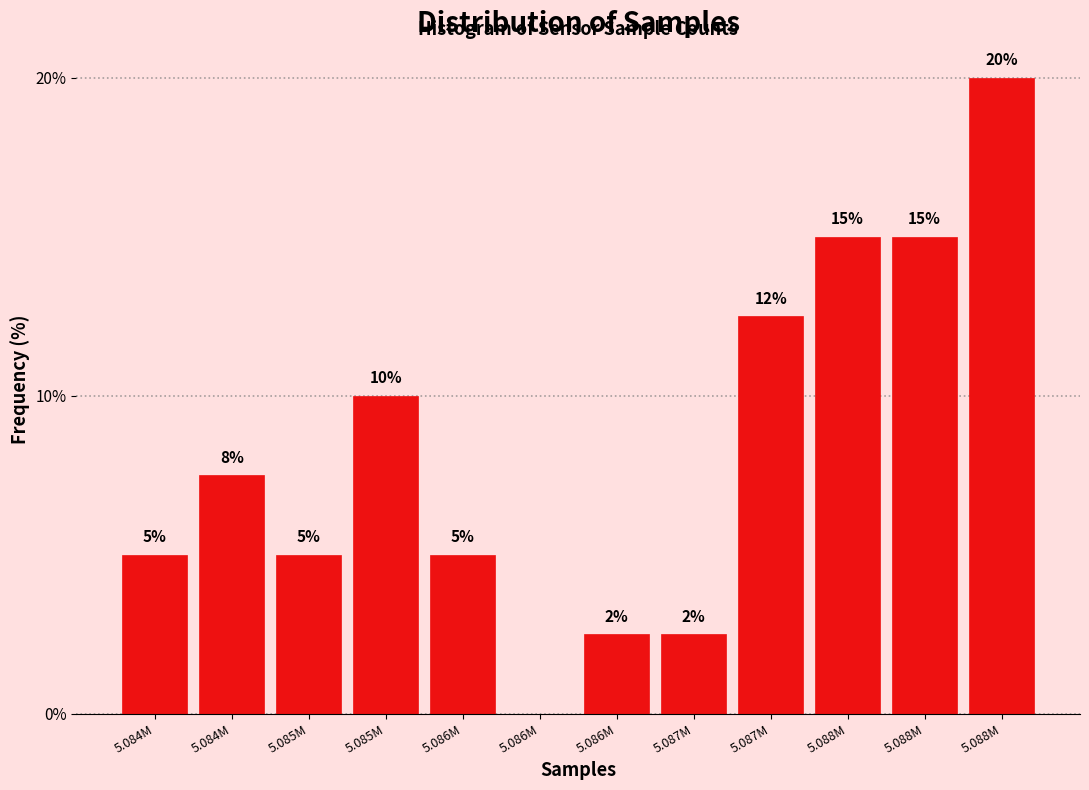

How many data points are above 7?

6